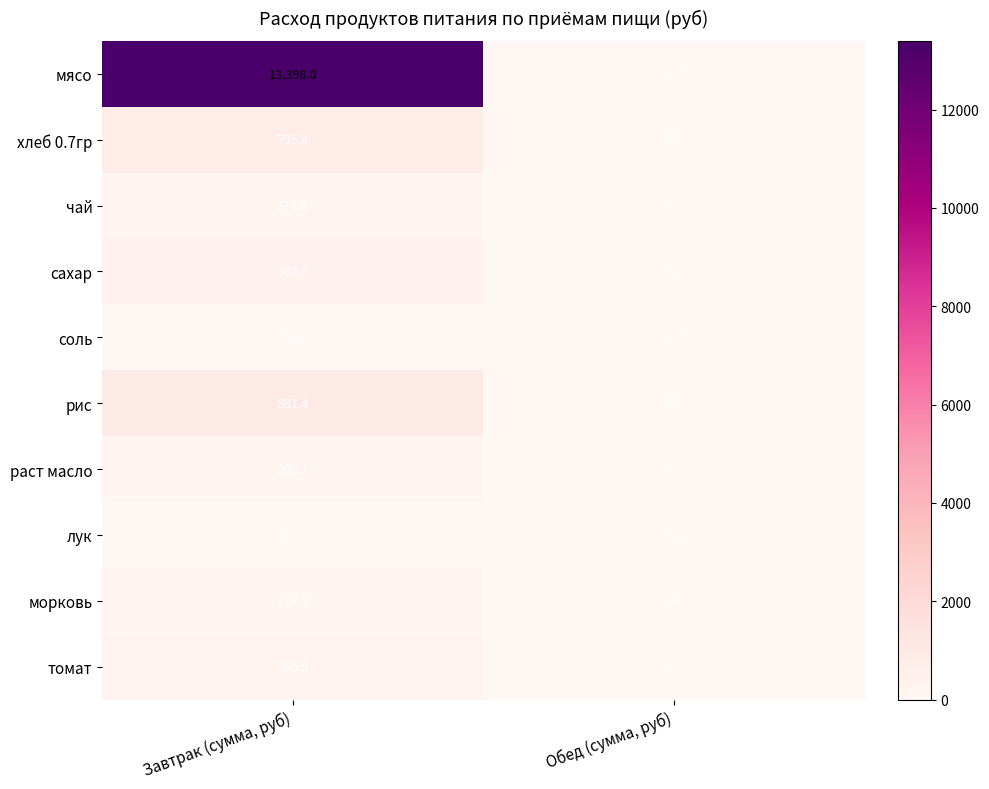

True or false: морковь has a value of 122.1 at Обед (сумма, руб).

False